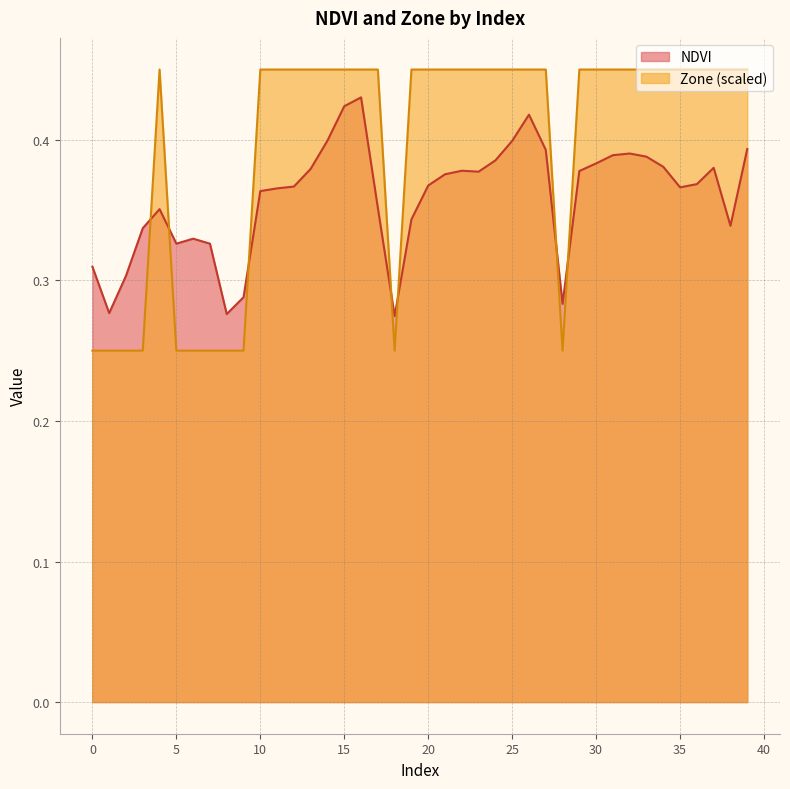

List the series in order of their overall mean, lowest first.

NDVI, Zone (scaled)